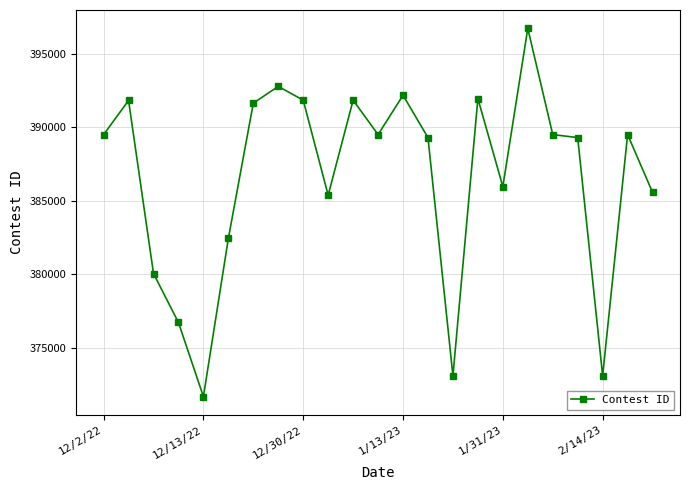

True or false: there are more than 2 points higher than both neighbors.

True